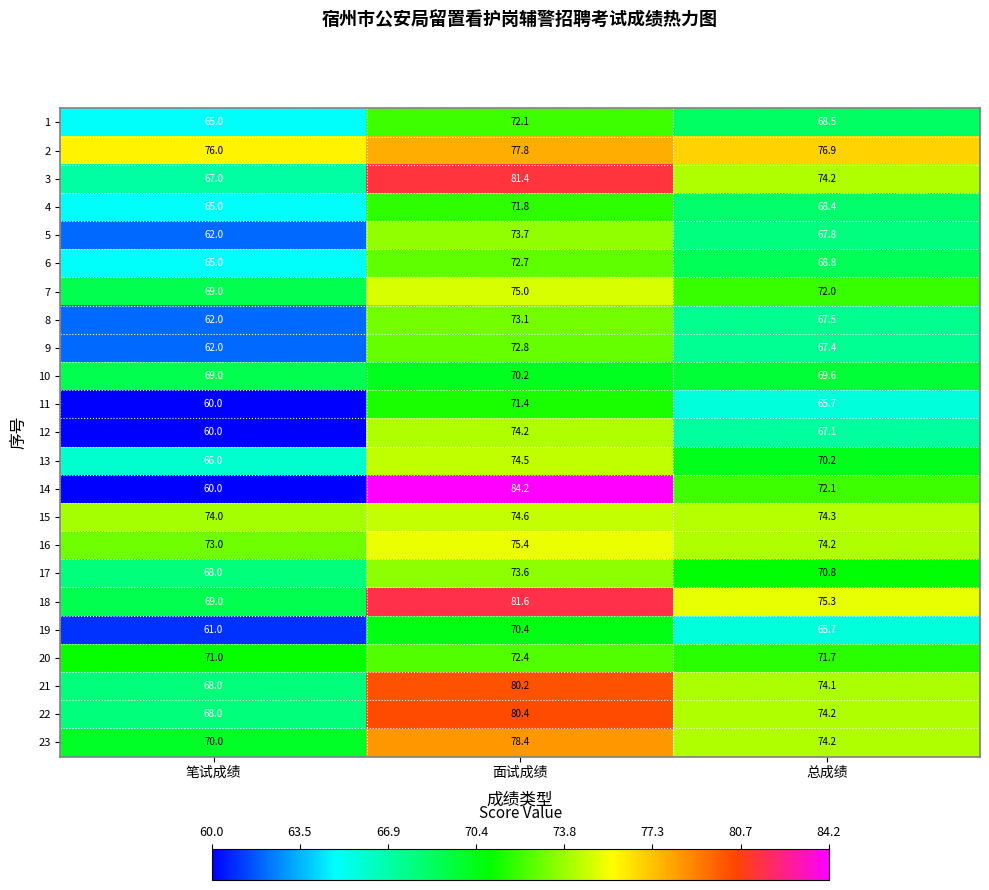

Is it true that 4 equals 95.8 at 面试成绩?

False